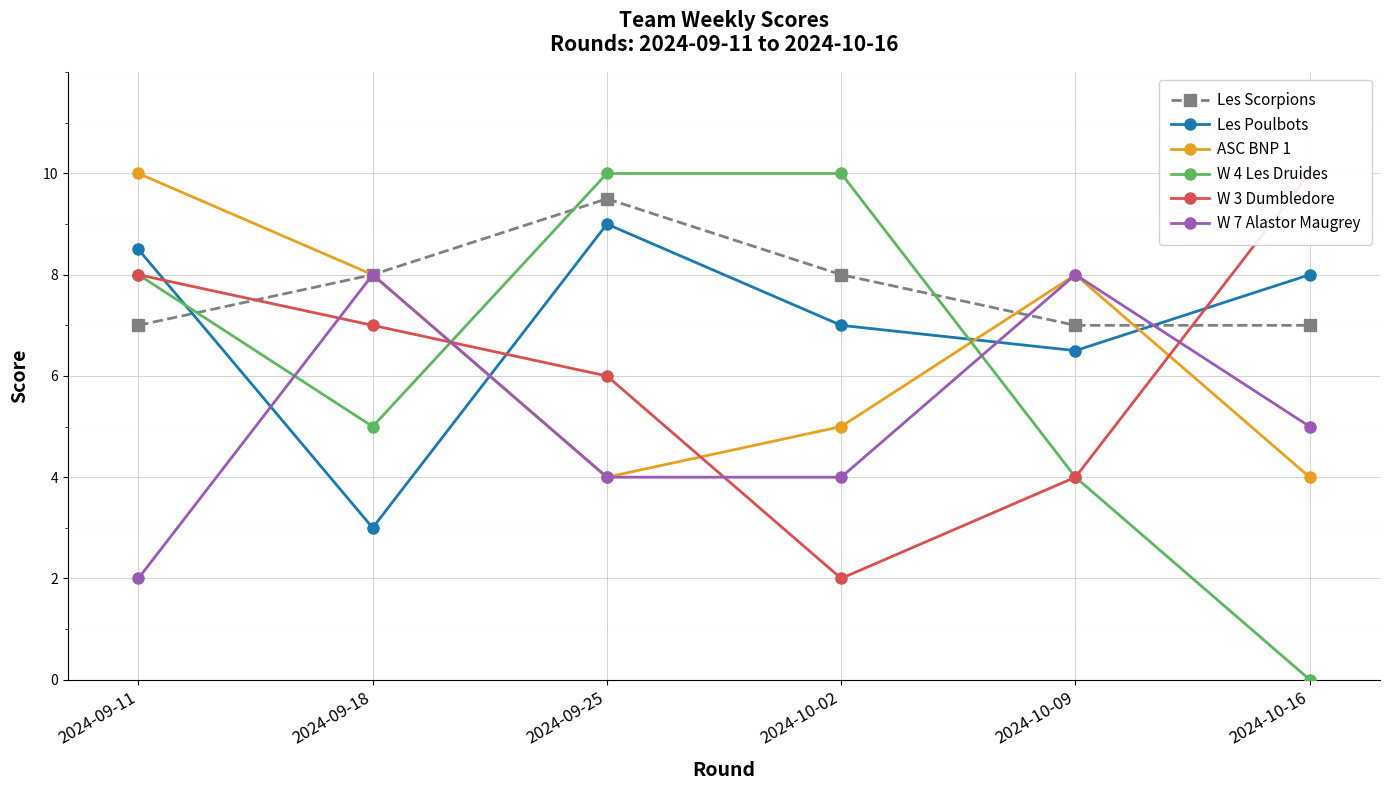

How many lines are shown in the chart?

6